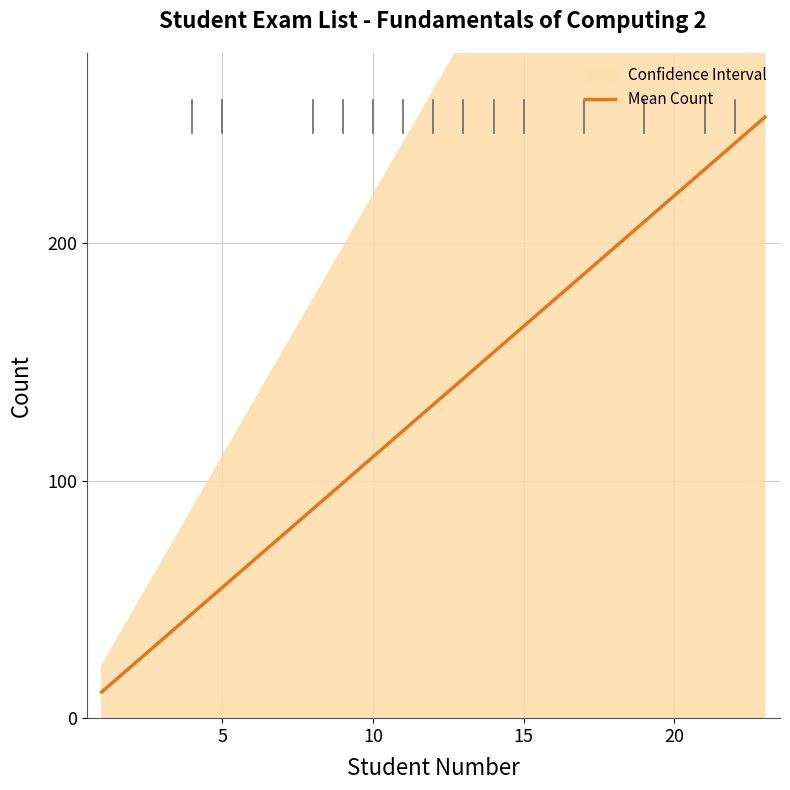

What is the lowest value of the Mean Count series?

11